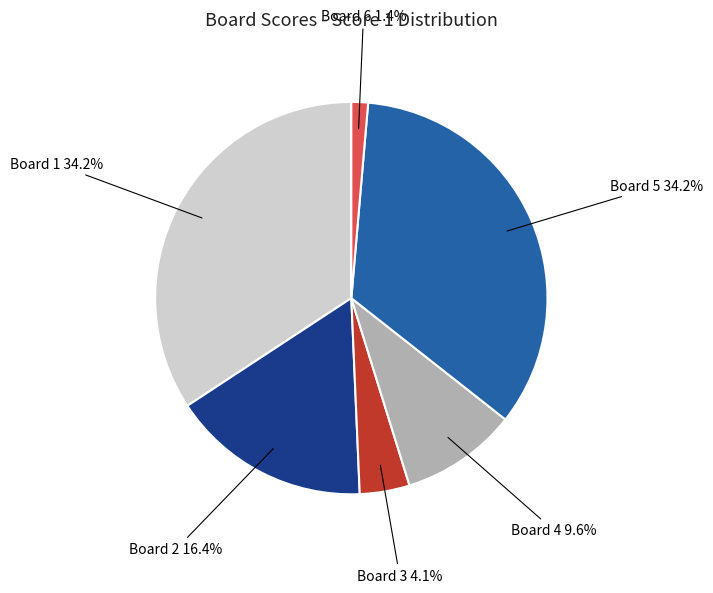

To the nearest percent, what is the difference between the Board 2 and Board 5 slice percentages?

18%